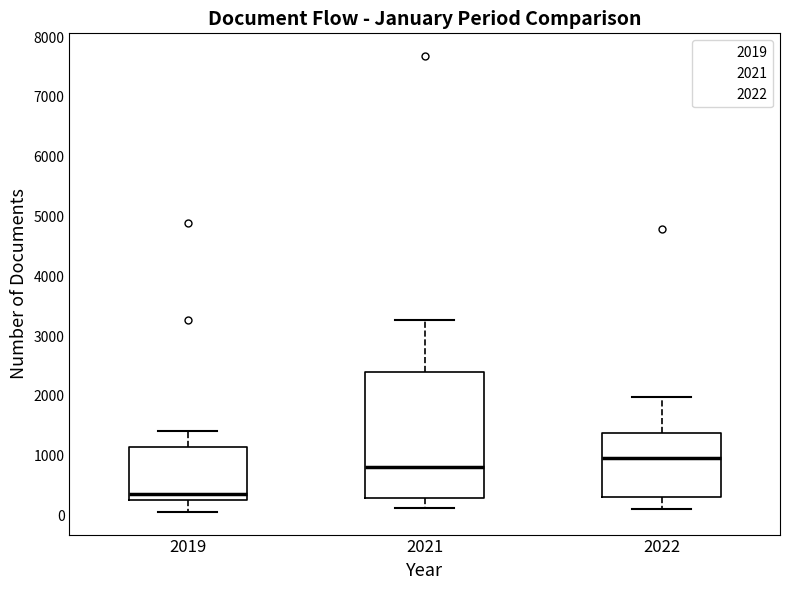

Reading left to right, transcribe this box plot: for each box, give where its median line is, the range the box spans, and where its two whiskers end, as read against the y-axis. The values are not printed on the chart, so give them approximately, as read against the axis.

2019: median 400, box 300 to 1100, whiskers 100 to 1400
2021: median 800, box 300 to 2400, whiskers 100 to 3300
2022: median 1000, box 300 to 1400, whiskers 100 to 2000